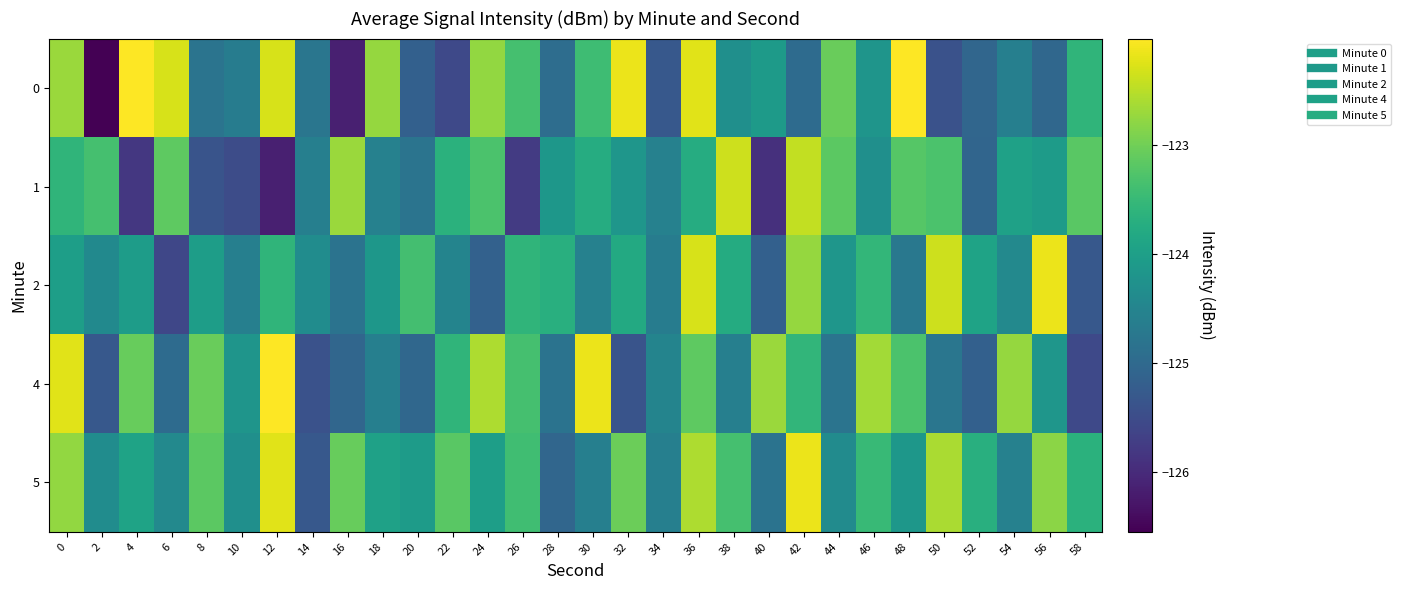

Which series has the largest total across all categories?

5